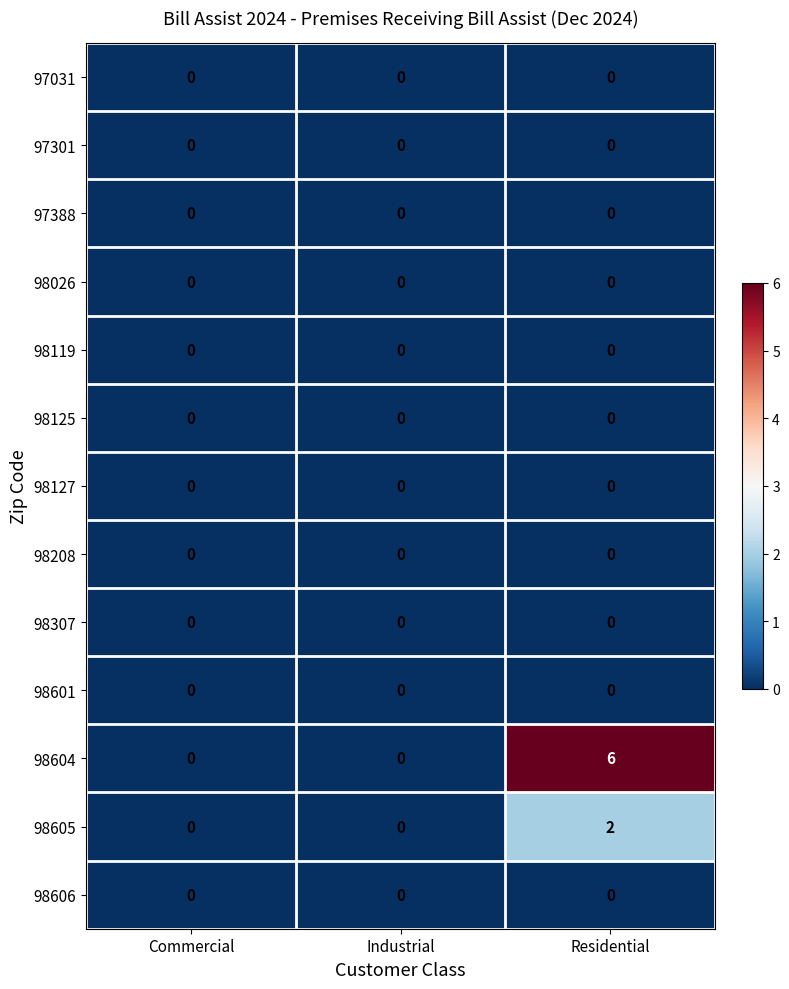

What is the total value across all series at Residential?

8